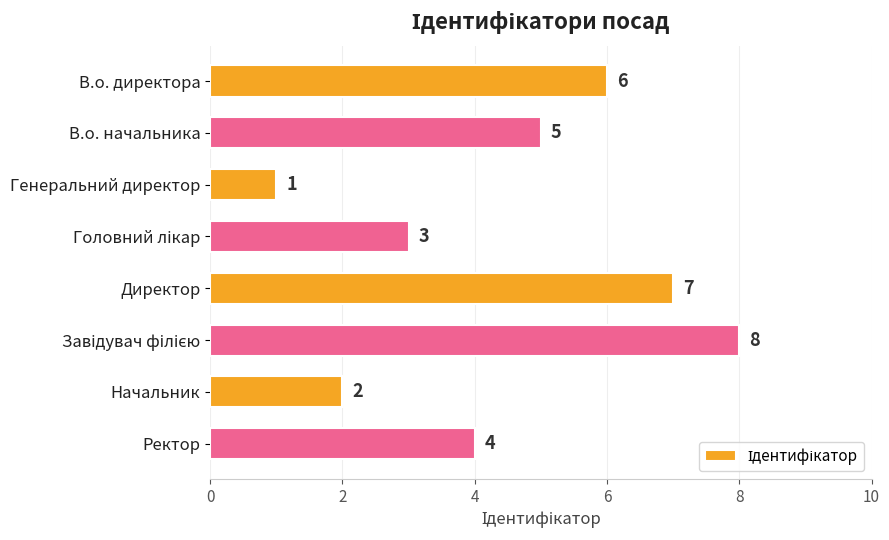

How many values are between 3 and 7?

5